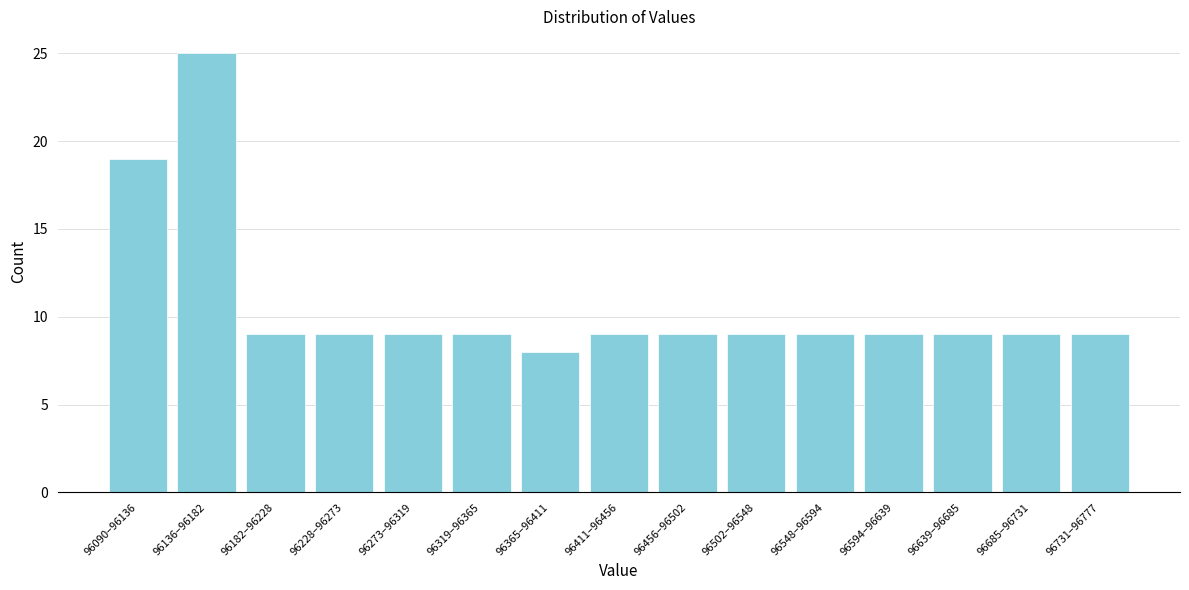

Reading left to right, transcribe all the data shown in this chart.

19	25	9	9	9	9	8	9	9	9	9	9	9	9	9